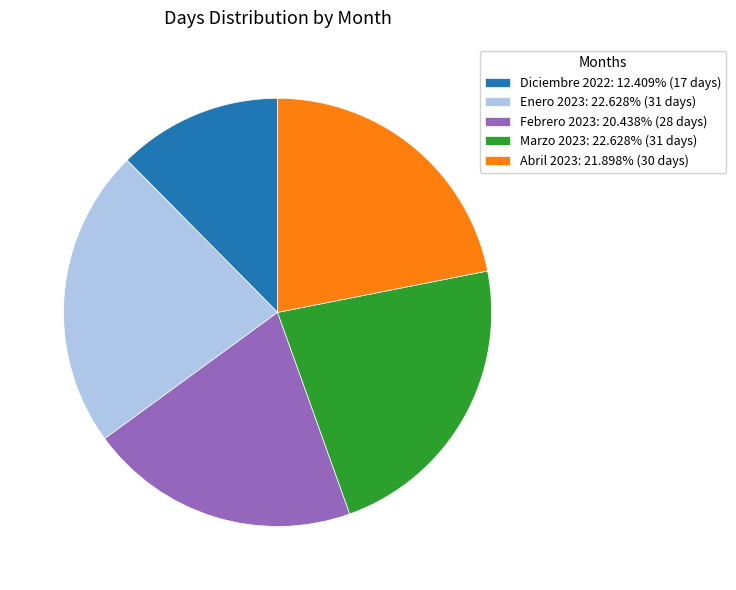

How many segments does this pie chart have?

5